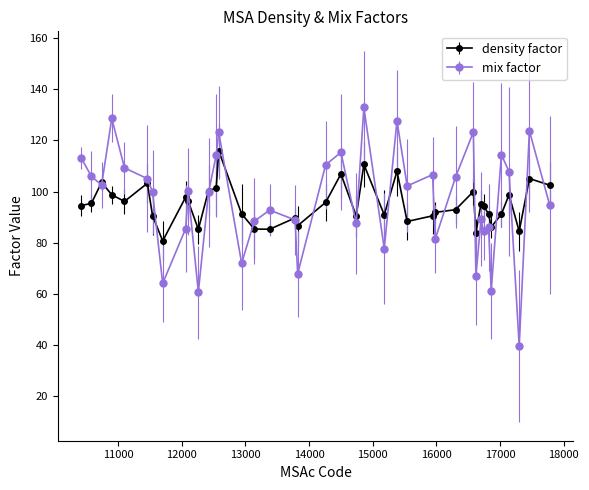

Which series has the largest range (max minus min)?

mix factor